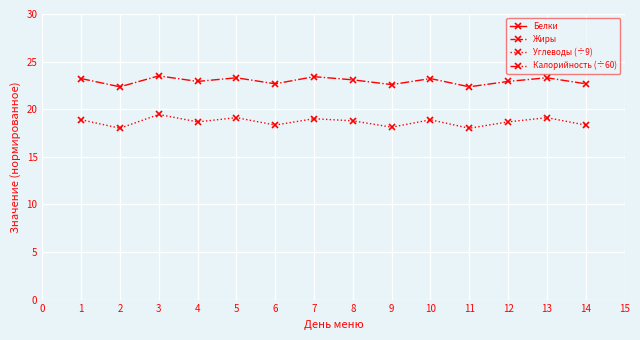

What is the value of the Белки point at the 14th from the left?

48.0